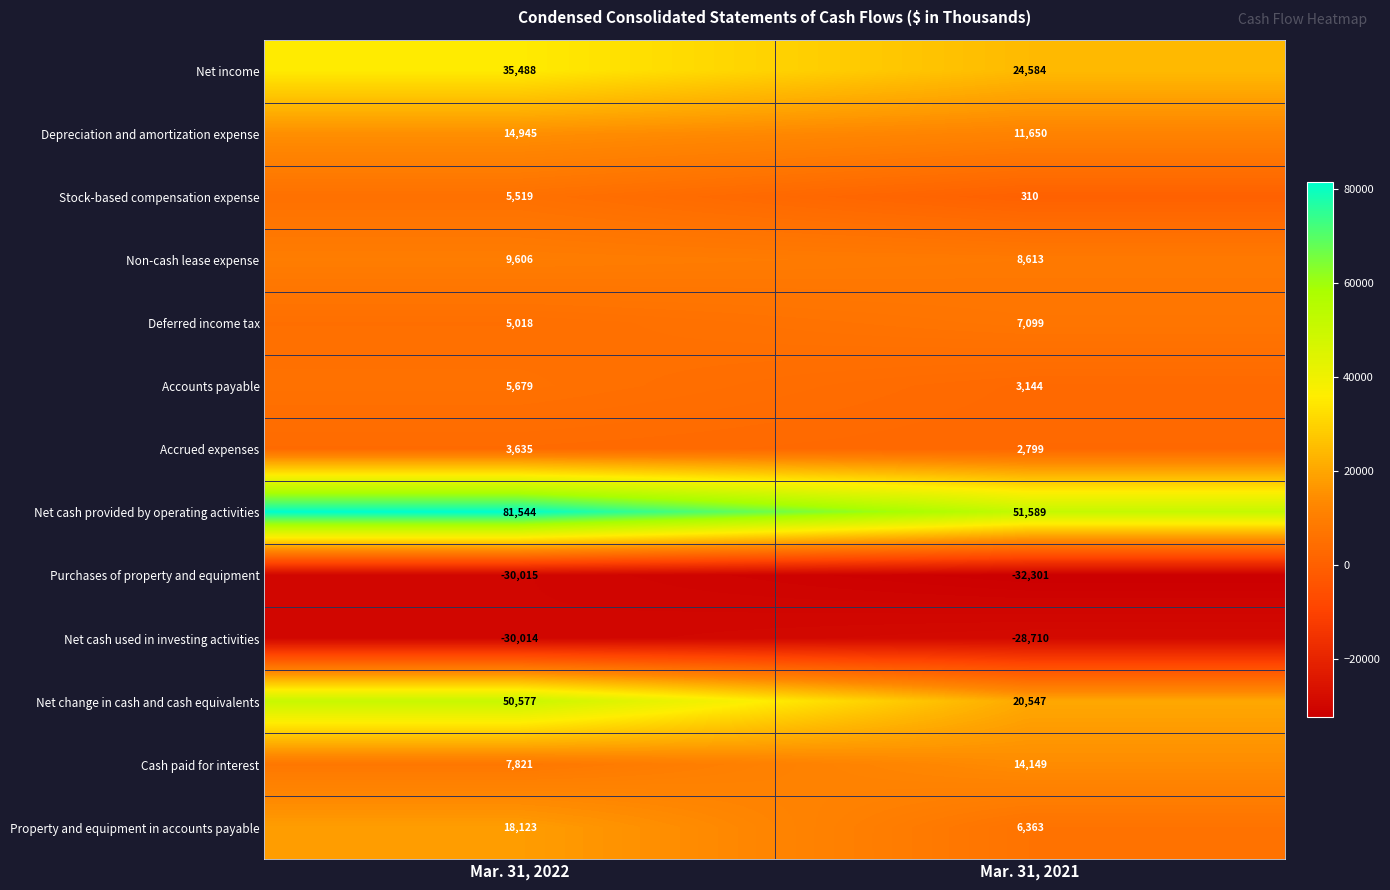

The Net cash used in investing activities series shows -20186 at Mar. 31, 2022. True or false?

False